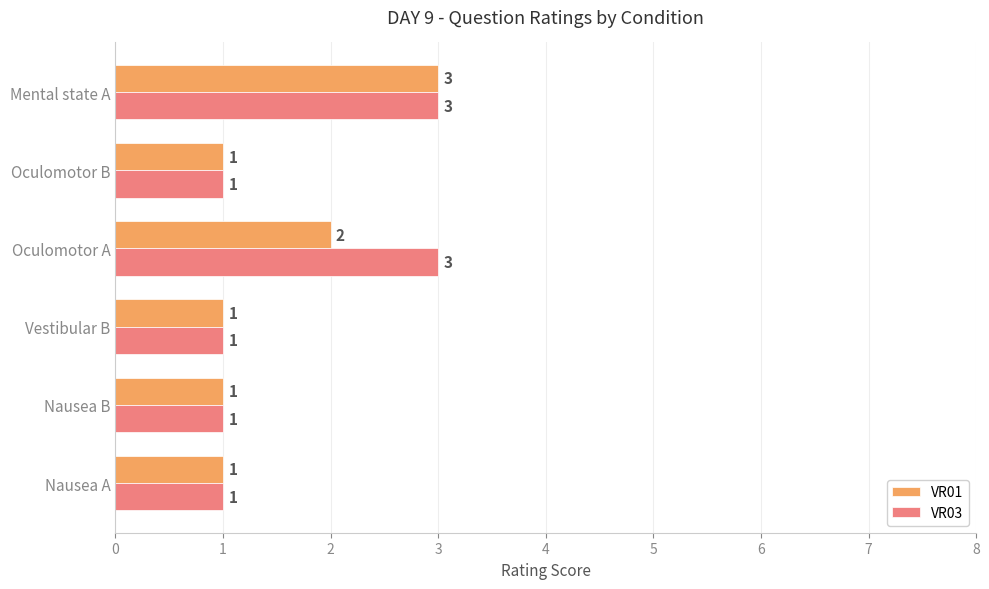

Count the VR01 values in the range 1 to 2.

5